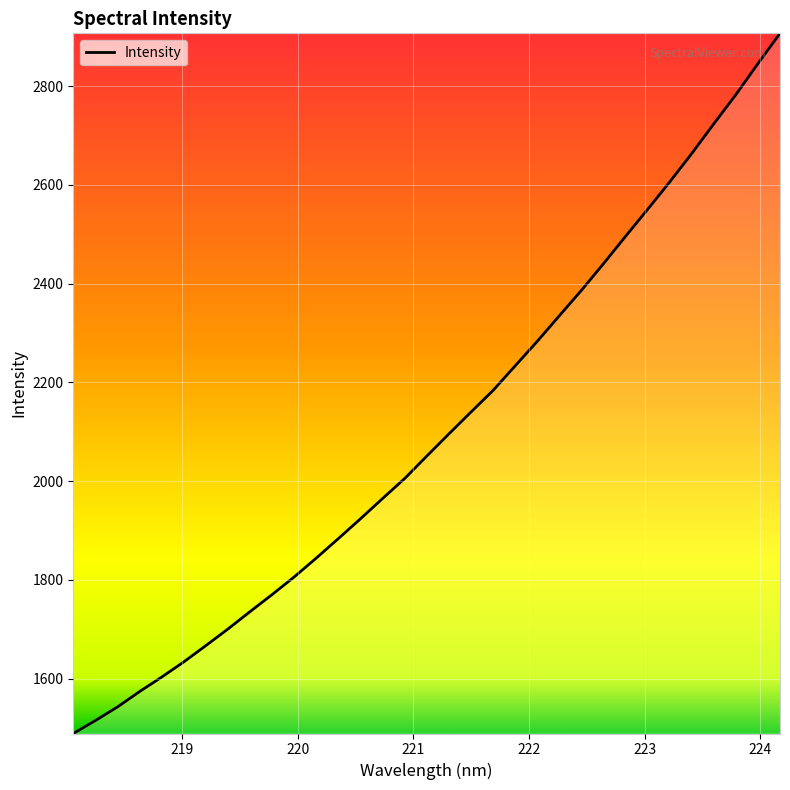

What is the smallest value displayed?

1489.0